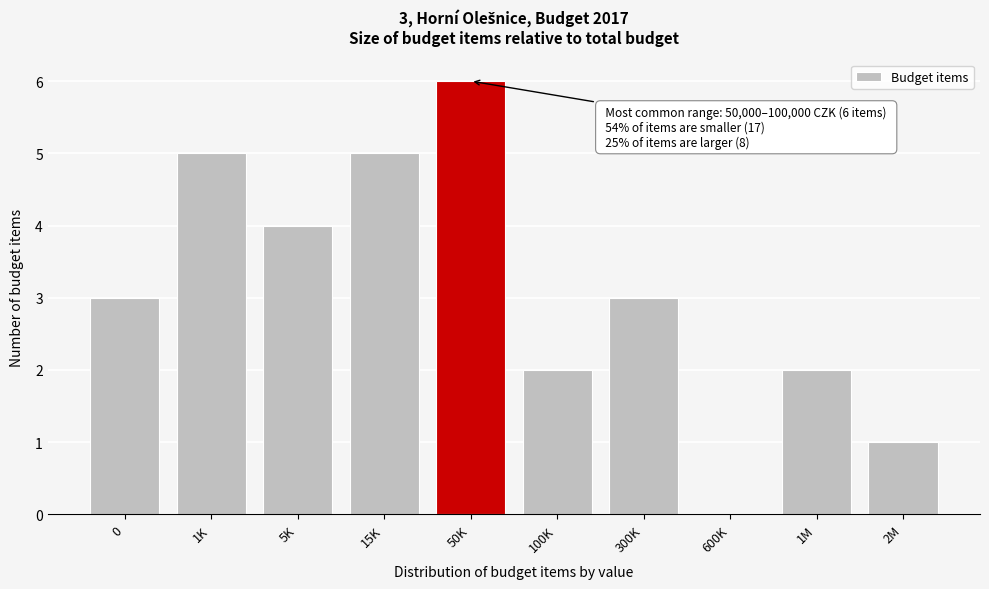

Reading left to right, list all the values displayed in this chart.

0=3	1K=5	5K=4	15K=5	50K=6	100K=2	300K=3	600K=0	1M=2	2M=1